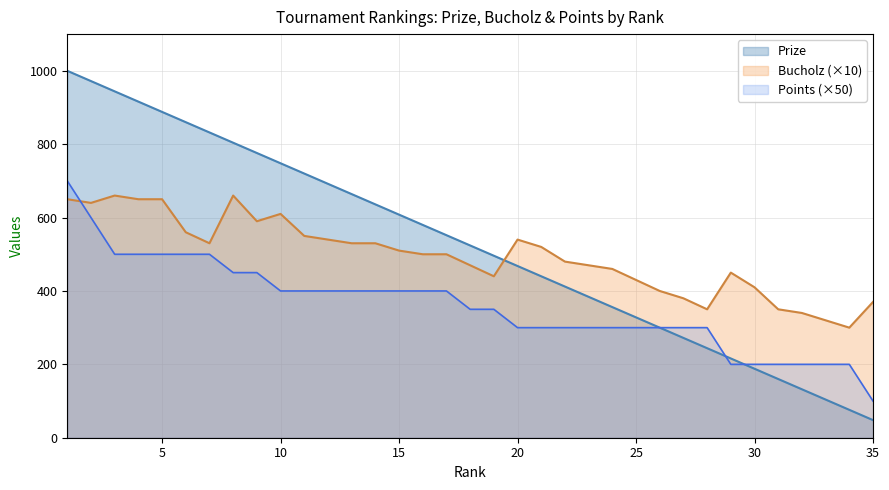

What is the minimum value shown in the chart?

48